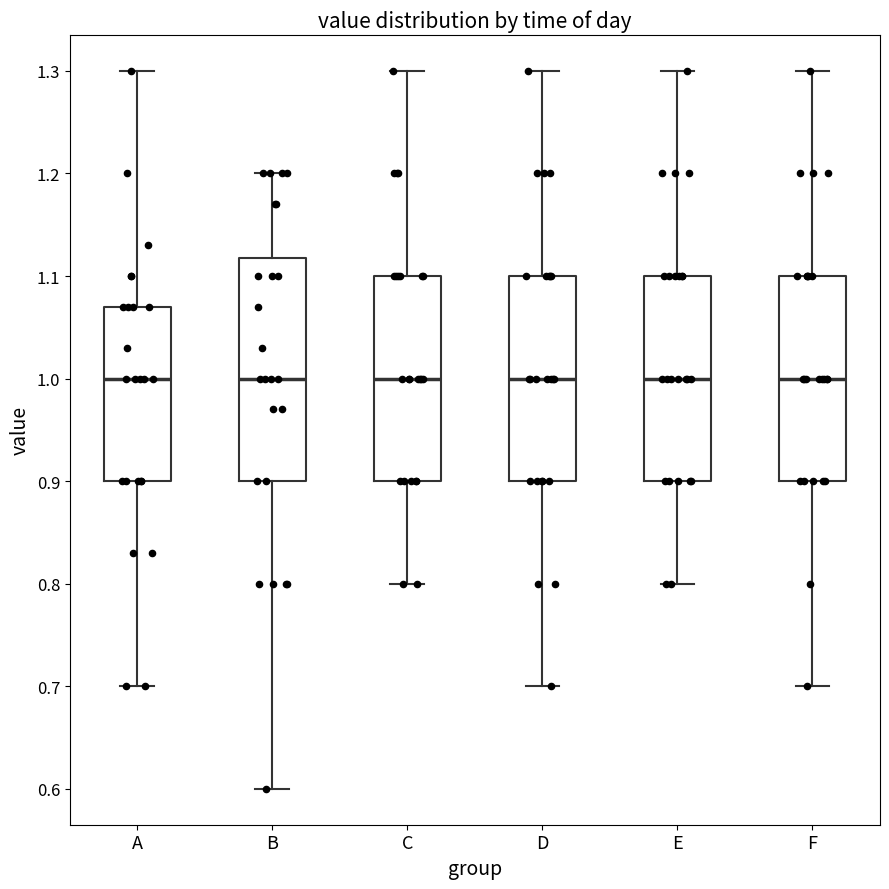

Reading left to right, read every box against the y-axis: the position of its median line, the range the box covers, and the ends of its whiskers. The values are not printed on the chart, so give them approximately, as read against the axis.

A: median 1.00, box 0.90 to 1.07, whiskers 0.70 to 1.30
B: median 1.00, box 0.90 to 1.12, whiskers 0.60 to 1.20
C: median 1.00, box 0.90 to 1.10, whiskers 0.80 to 1.30
D: median 1.00, box 0.90 to 1.10, whiskers 0.70 to 1.30
E: median 1.00, box 0.90 to 1.10, whiskers 0.80 to 1.30
F: median 1.00, box 0.90 to 1.10, whiskers 0.70 to 1.30